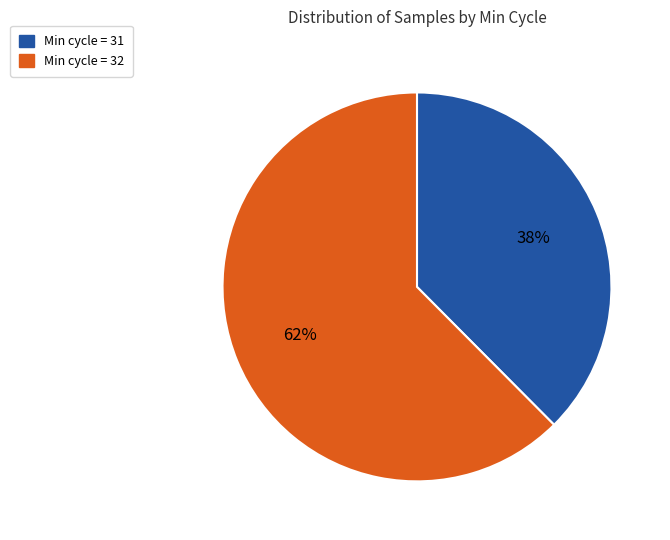

Does any single category account for the majority?

Yes